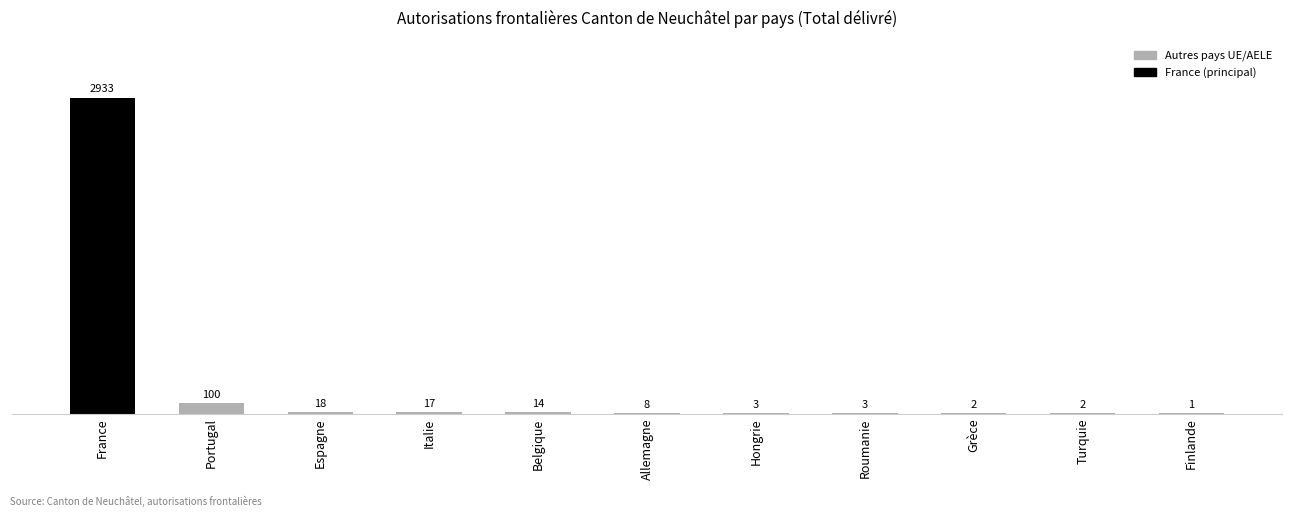

True or false: the data shows 2 at Turquie.

True